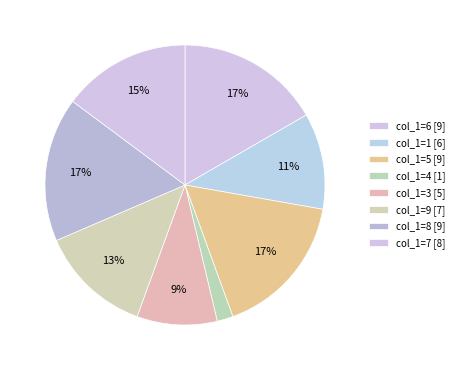

Count the number of slices in the pie.

8